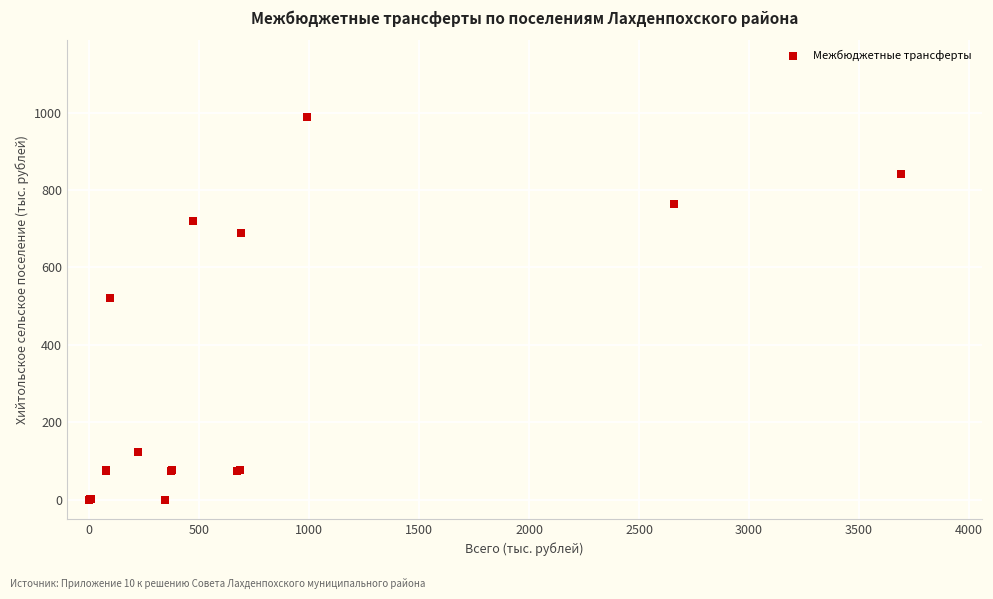

What Y value in the scatter plot is closest to 494?

520.0